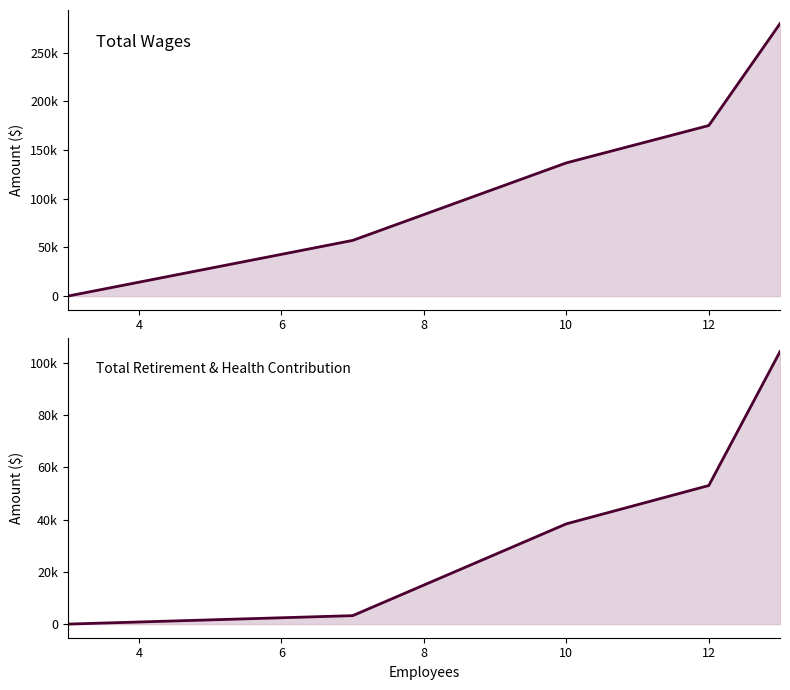

Which series has the largest total across all categories?

Total Wages